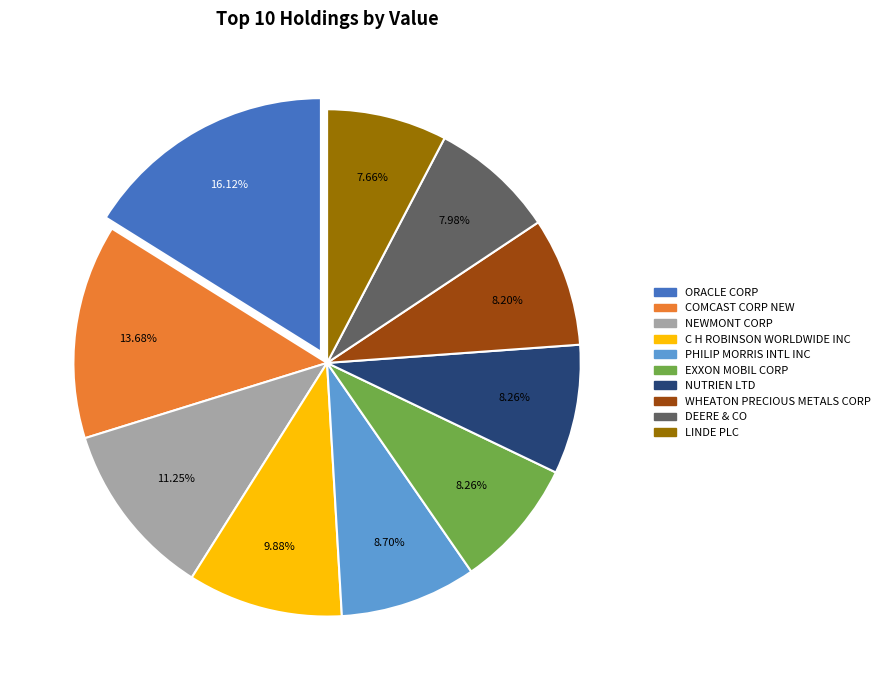

Is ORACLE CORP the majority of the pie?

No